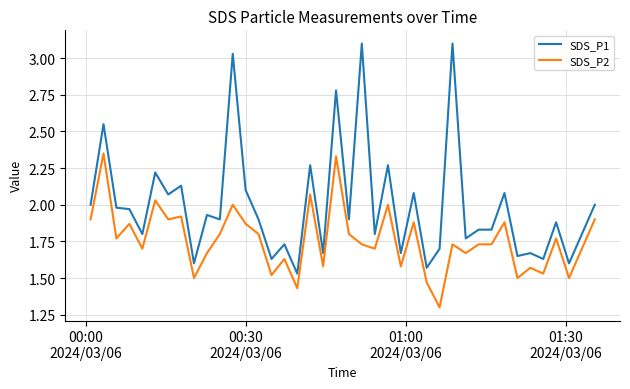

Which series has the largest range (max minus min)?

SDS_P1